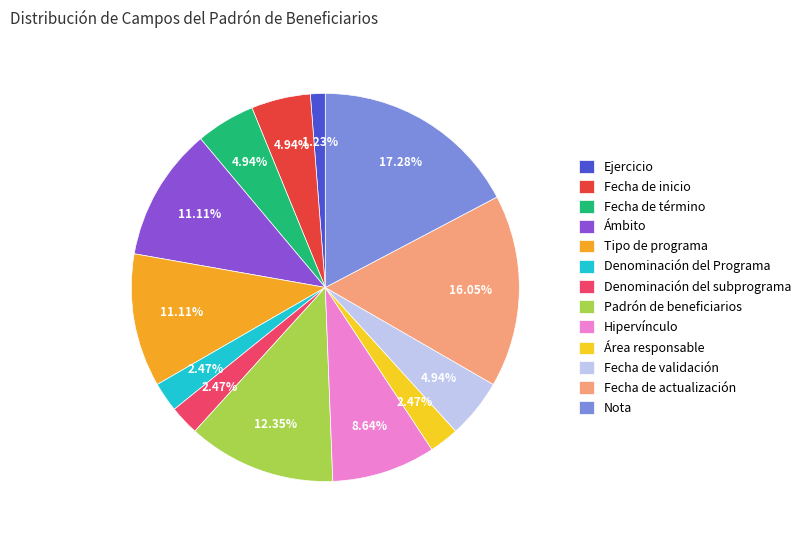

What is the ratio of the value at Nota to the value at Padrón de beneficiarios?

1.4